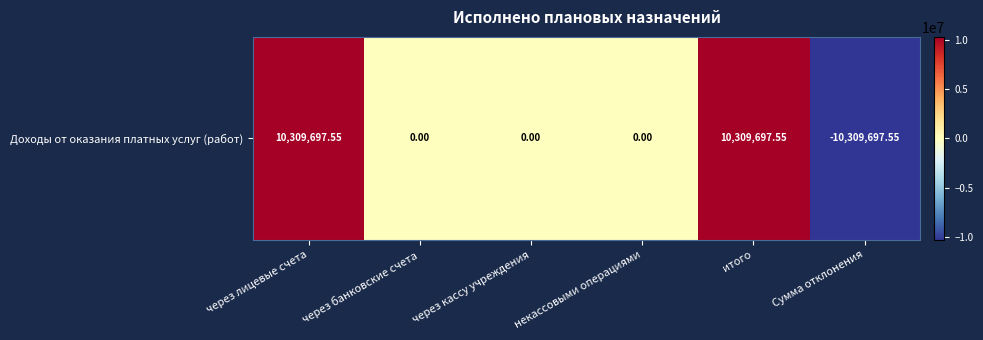

At which category does the chart reach its peak across all series?

через лицевые счета